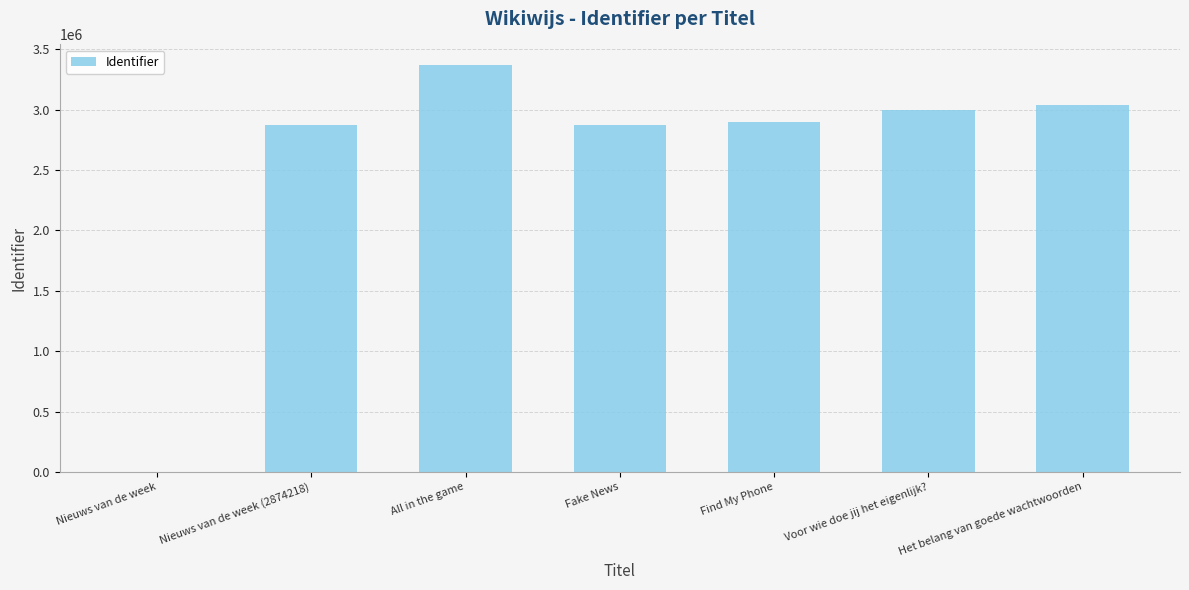

What is the sum of the values at All in the game and Nieuws van de week?

3370425